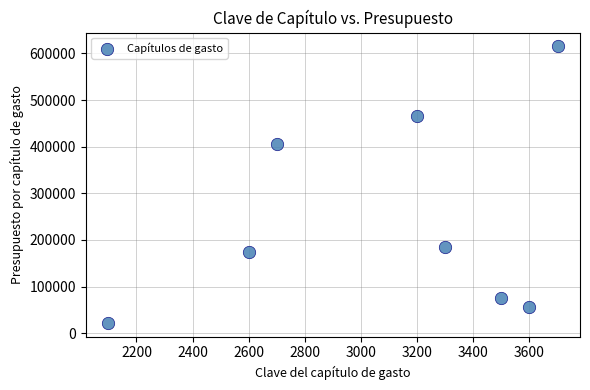

What Y value in the scatter plot is closest to 318750?

405000